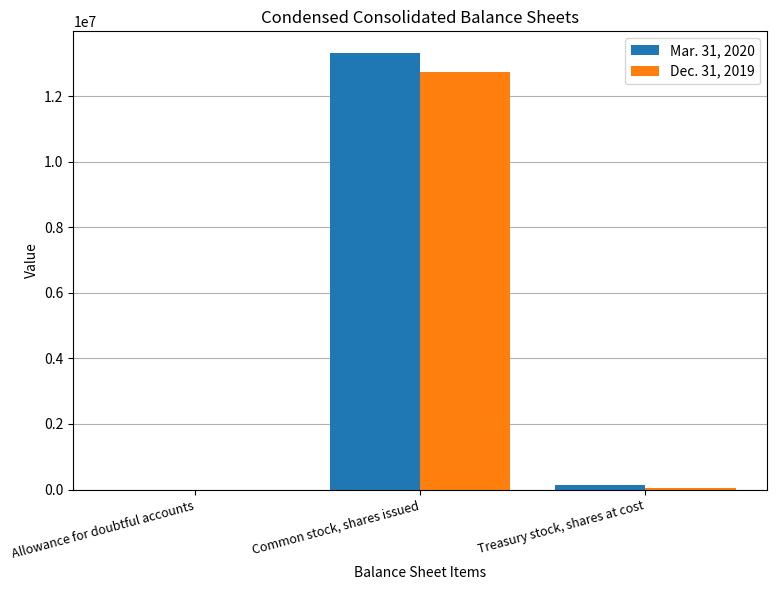

The Mar. 31, 2020 series shows 13319197 at Common stock, shares issued. True or false?

True